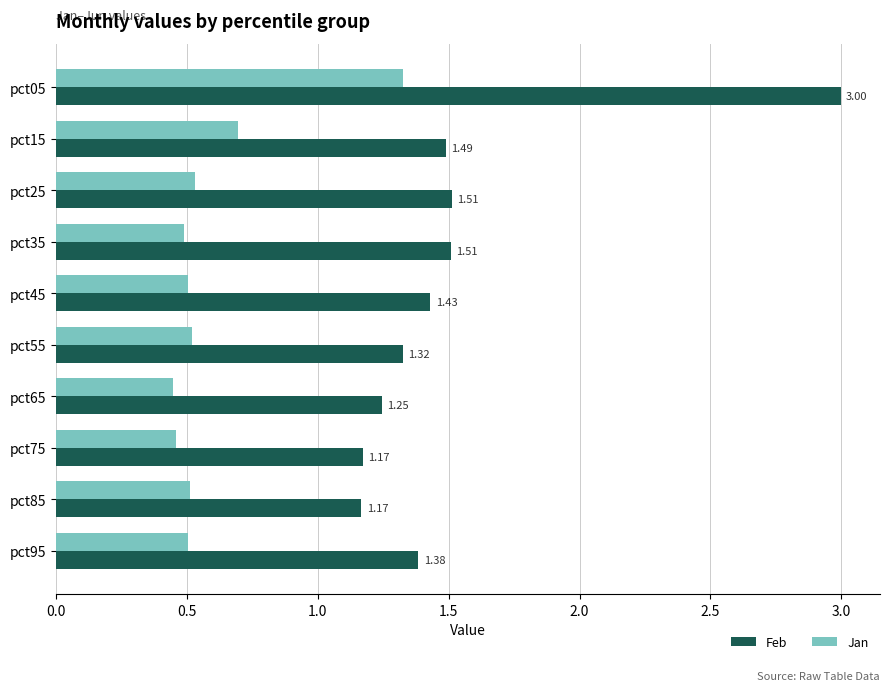

What is the difference between the Jan values at pct05 and pct85?

0.8